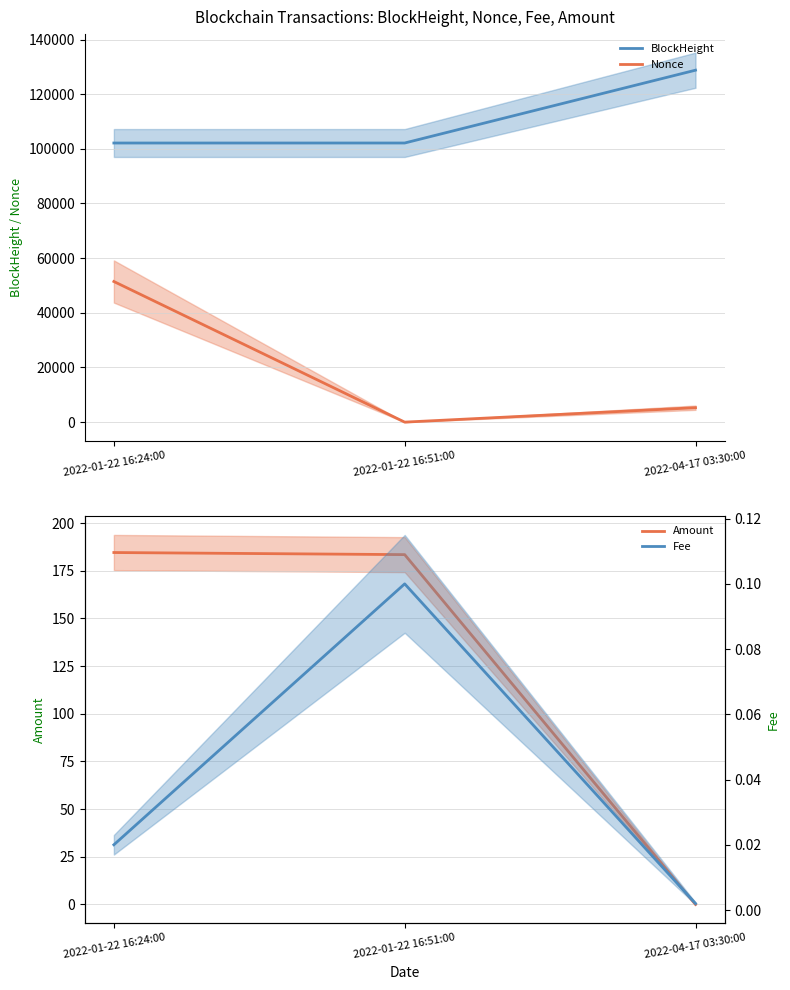

Reading left to right, extract all data points from this chart.

BlockHeight: 102127.0	102131.0	128778.0
Nonce: 51455.0	0.0	5282.0
Amount: 184.6	183.5	0.0
Fee: 0.0	0.1	0.0